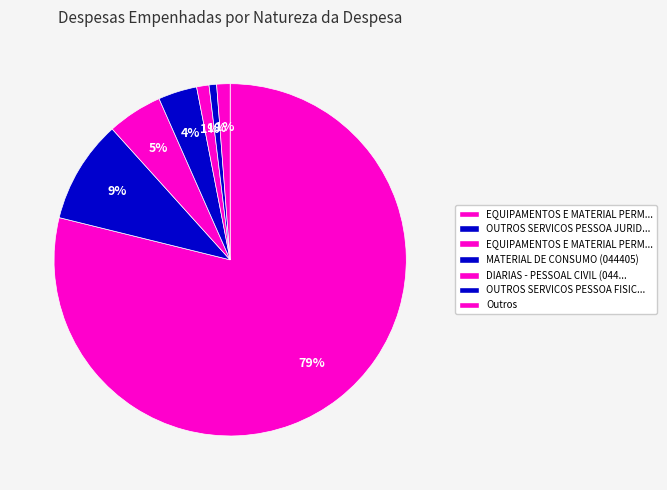

How many segments does this pie chart have?

7